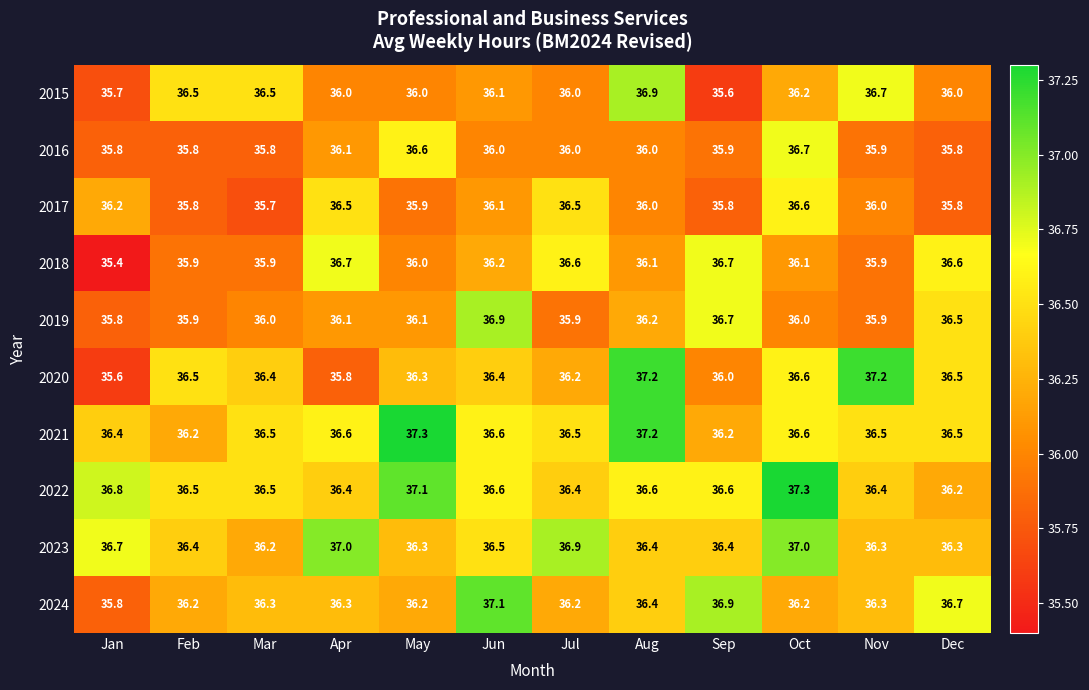

Is it true that 2021 equals 17.9 at Jul?

False